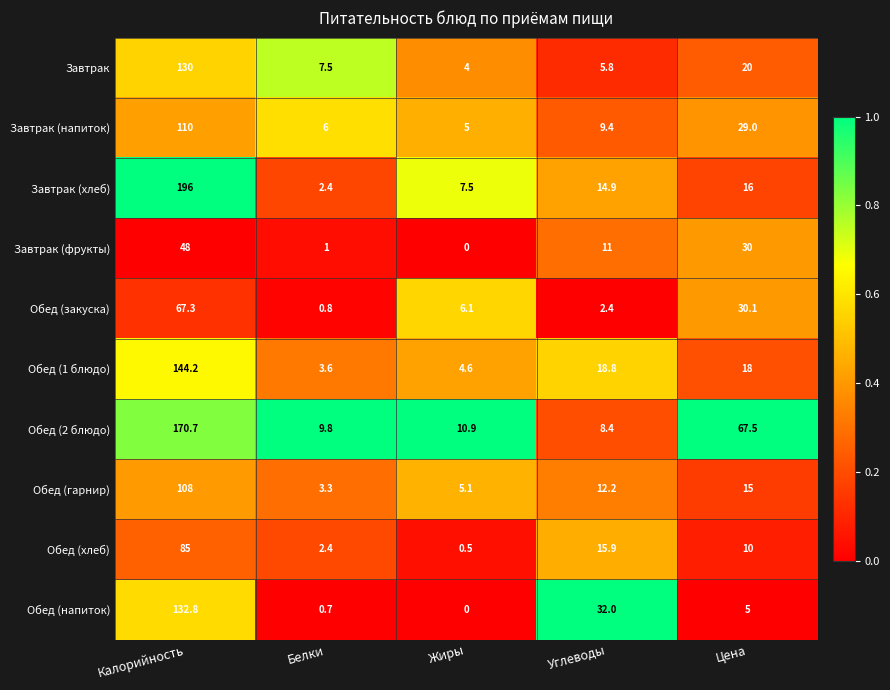

Read the Обед (1 блюдо) value at Цена.

18.0